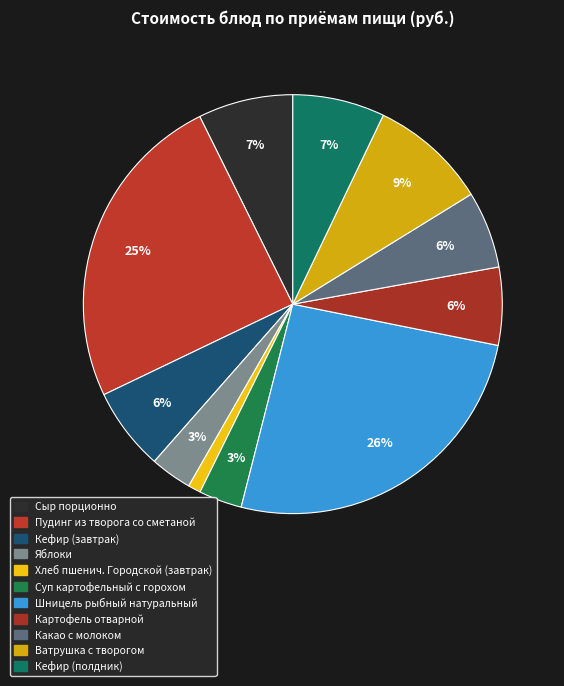

Combined, do Ватрушка с творогом and Суп картофельный с горохом account for over 50%?

No